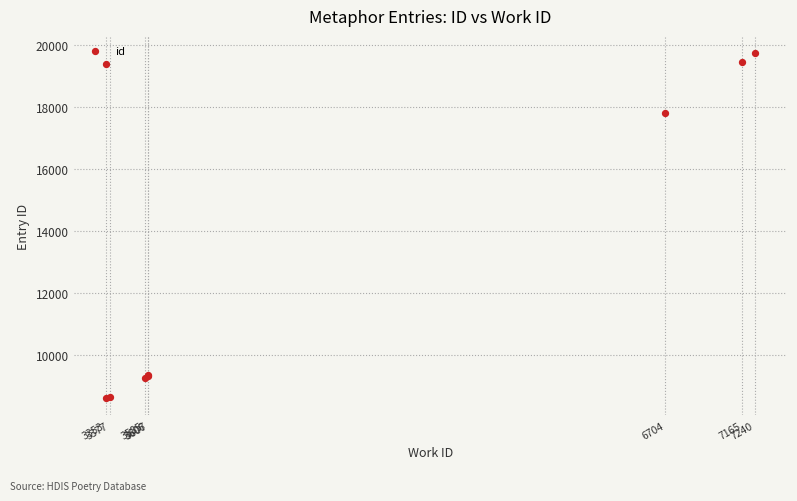

What Y value in the scatter plot is closest to 14182?

17804